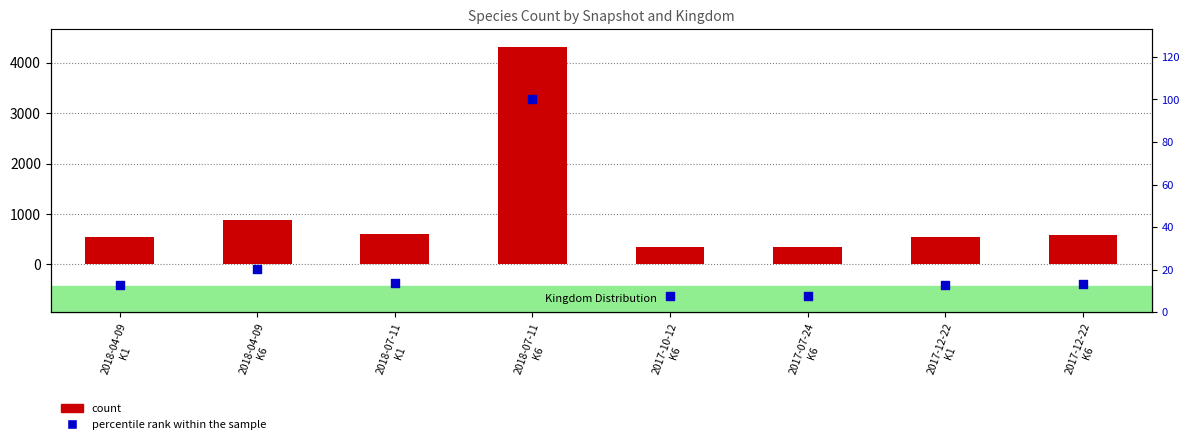

What is the total value across all series at 2018-04-09
K1?

563.8